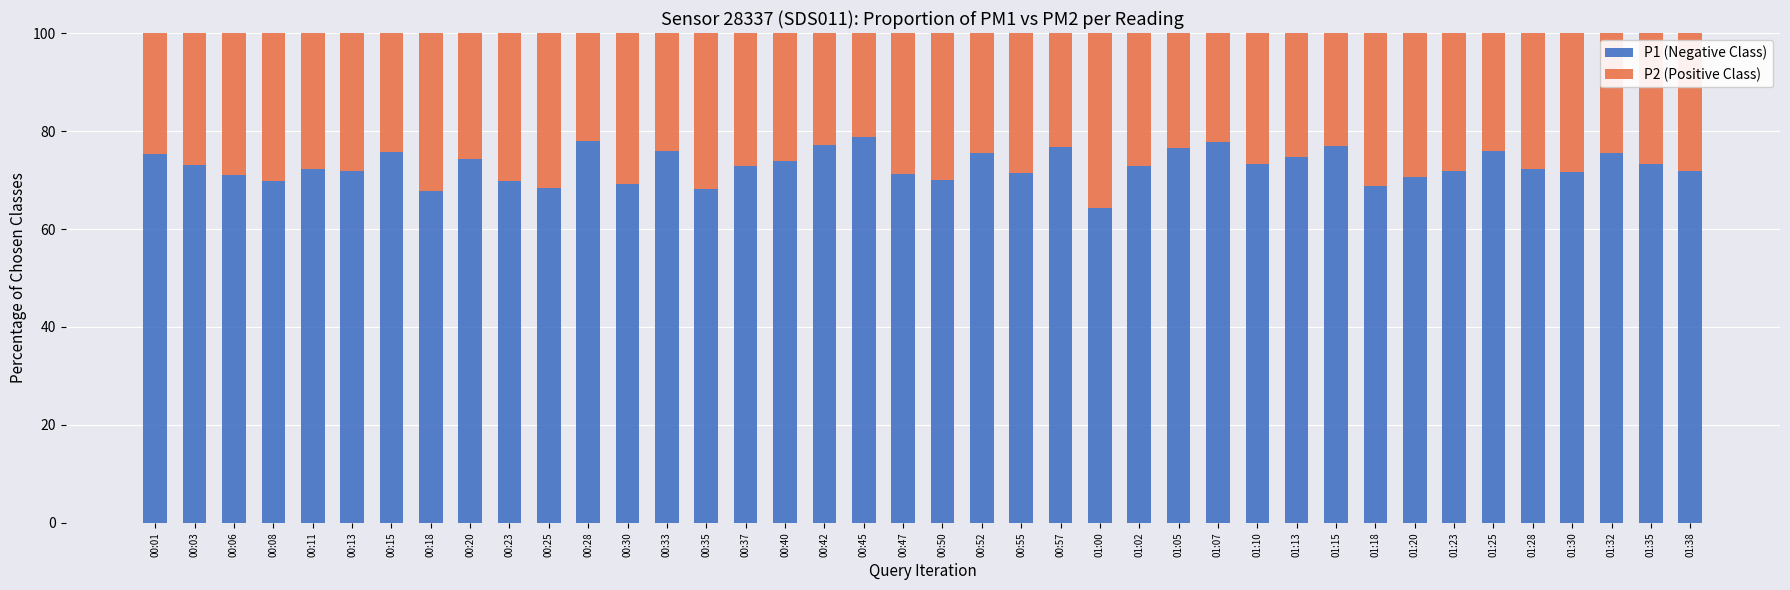

Is it true that P1 (Negative Class) equals 74.4 at 00:20?

True